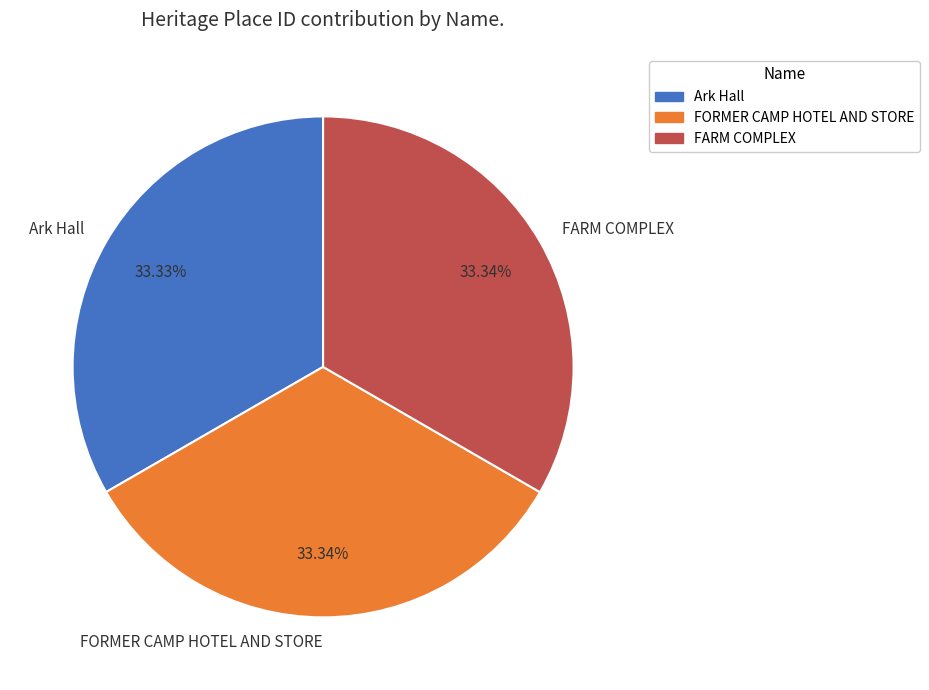

Approximately how many times larger is the value at FARM COMPLEX compared to FORMER CAMP HOTEL AND STORE?

1.0